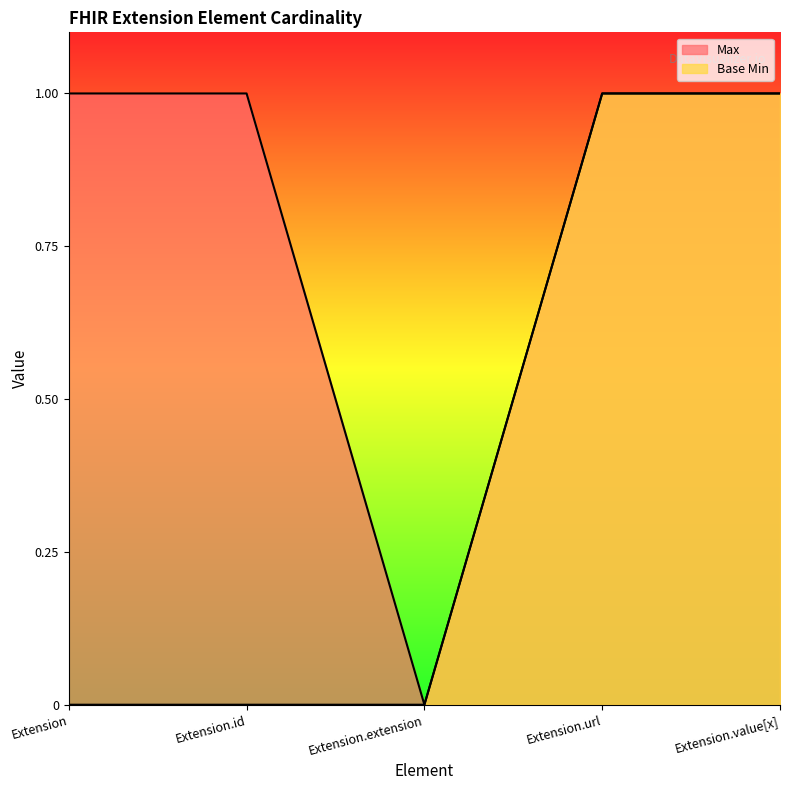

What is the difference between the maximum and minimum values in the Max series?

1